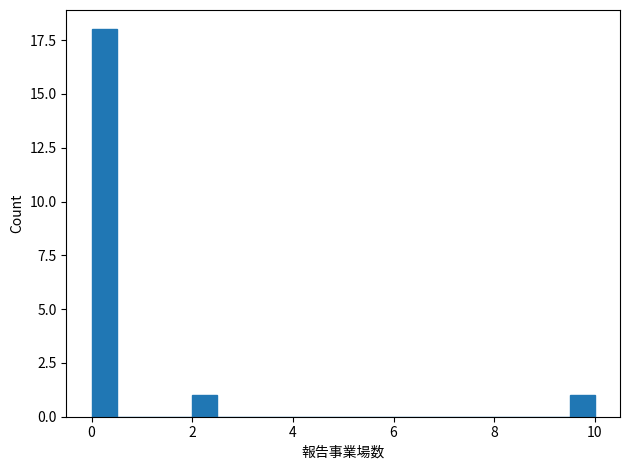

Read against the x-axis, roughly where is the centre of the tallest bar?

0.2